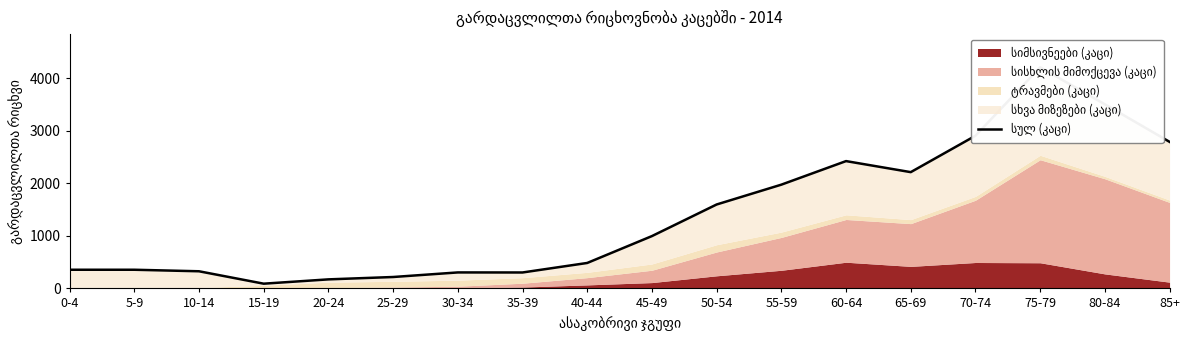

What is the minimum value shown in the chart?

90